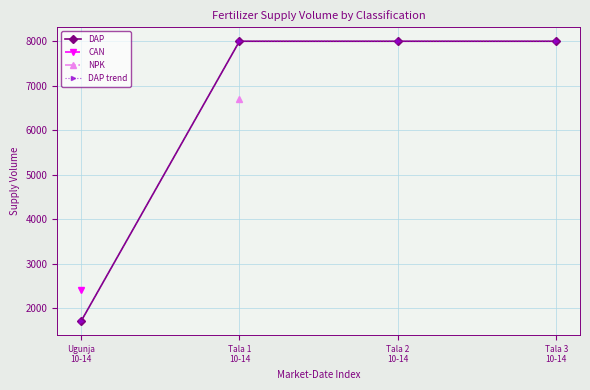

True or false: DAP trend and DAP intersect in this chart.

False